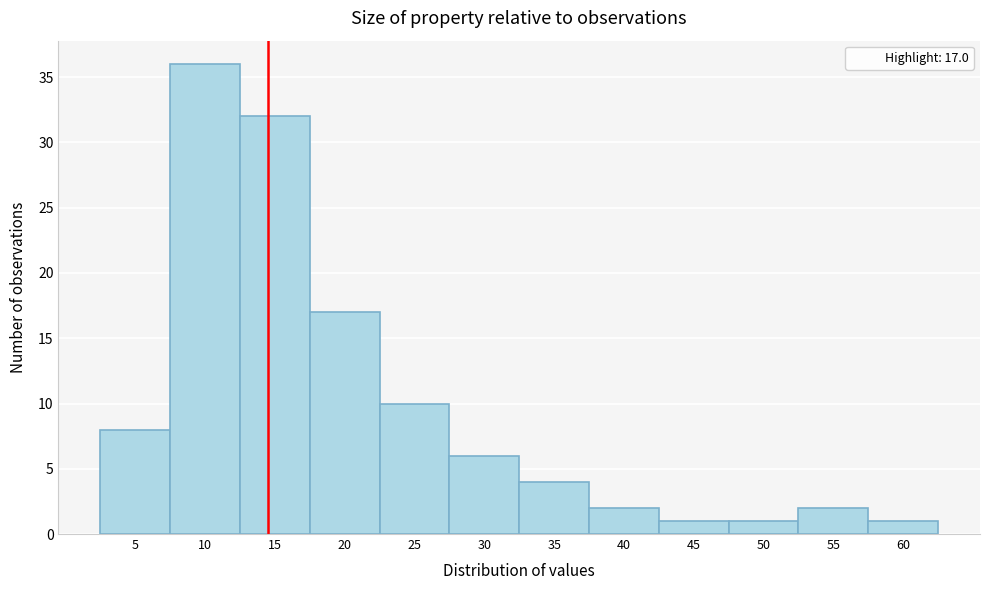

Reading left to right, list all the values displayed in this chart.

5=8	10=36	15=32	20=17	25=10	30=6	35=4	40=2	45=1	50=1	55=2	60=1